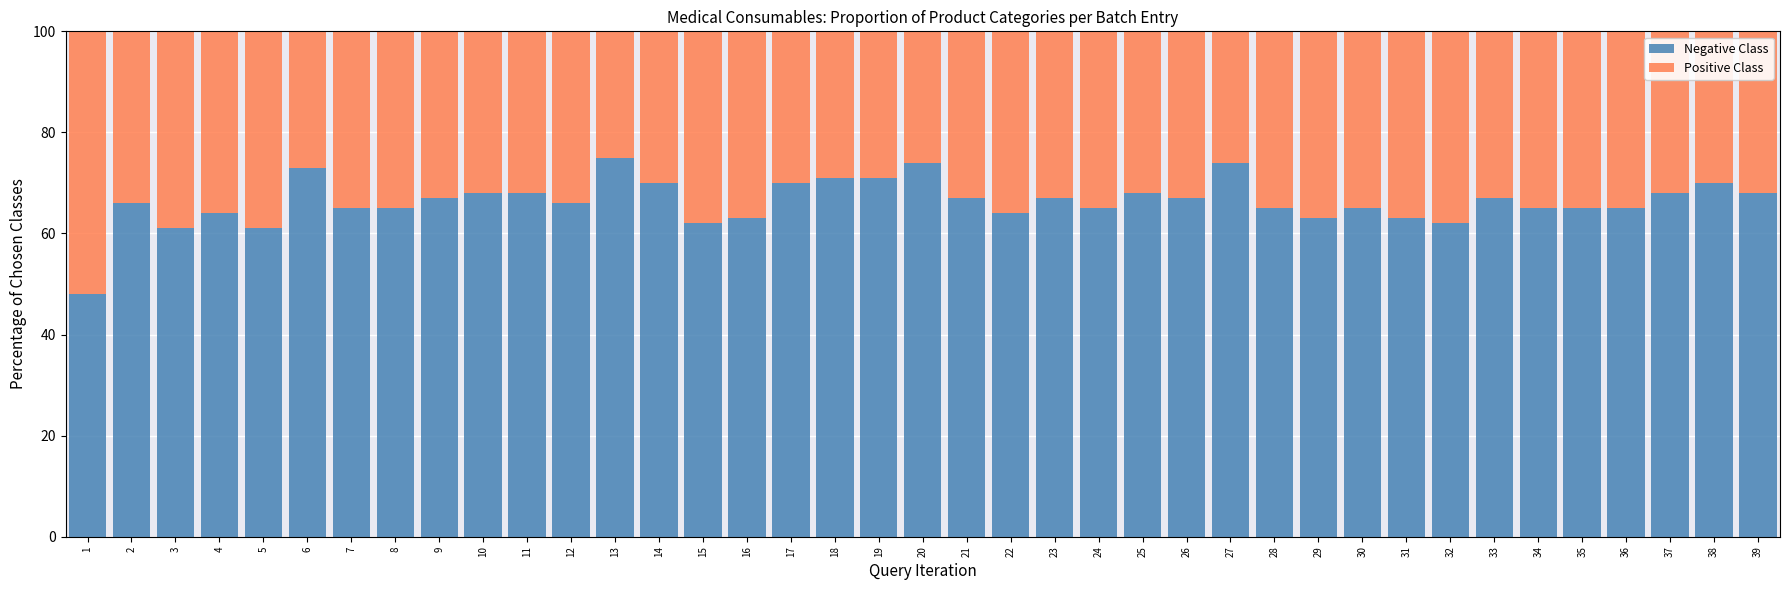

Are the bars horizontal?

No